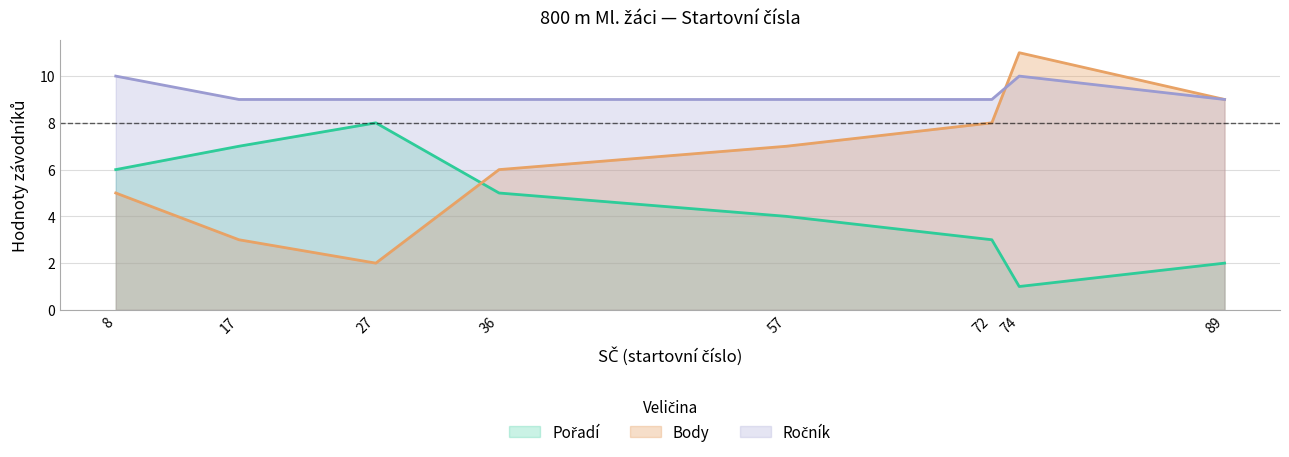

Is it true that Pořadí equals 3 at 72?

True